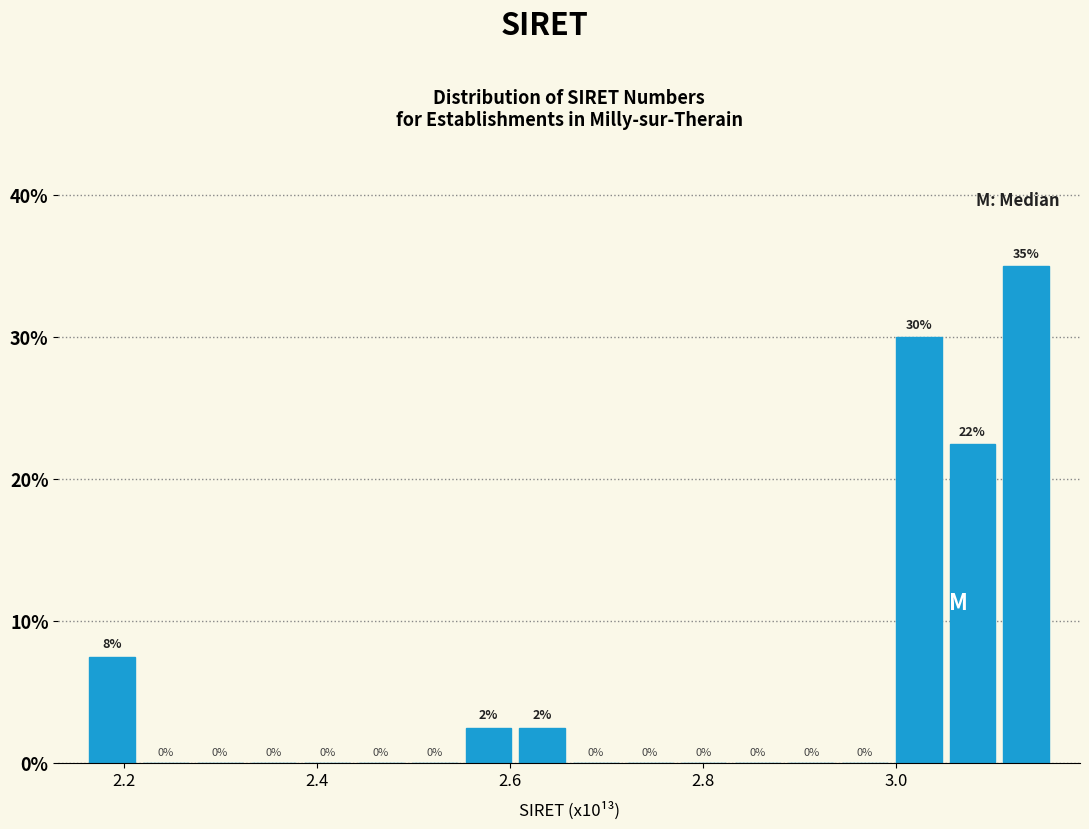

Read against the x-axis, roughly where is the centre of the tallest bar?

3.14